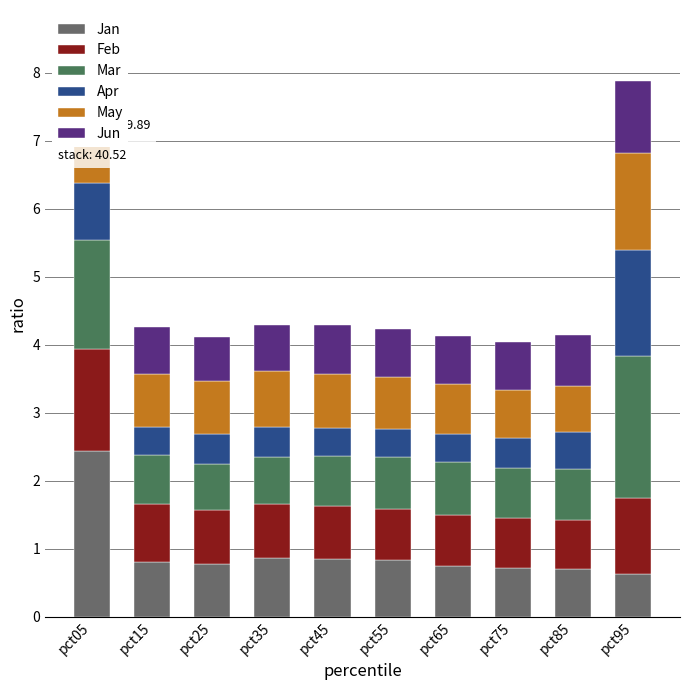

Is it true that Jan equals 0.9 at pct45?

True